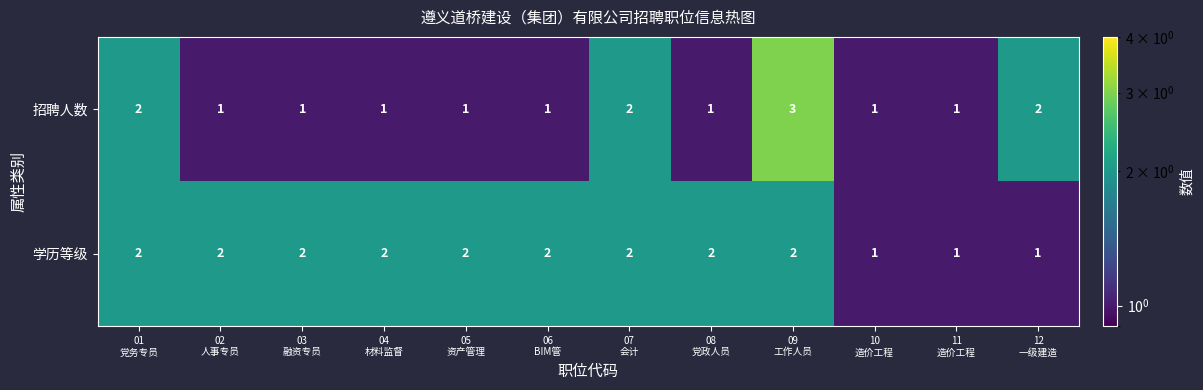

How many 招聘人数 values are between 1 and 2?

11